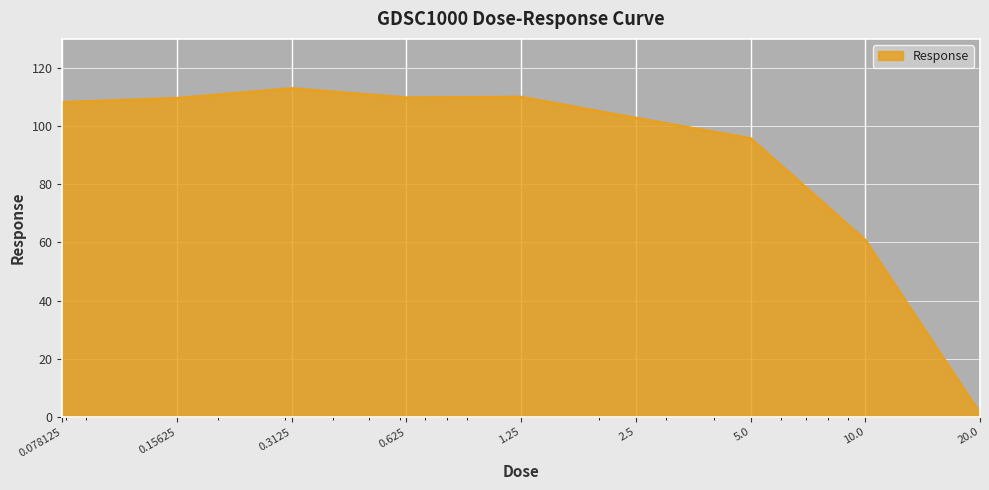

What is the maximum value shown in the chart?

112.9